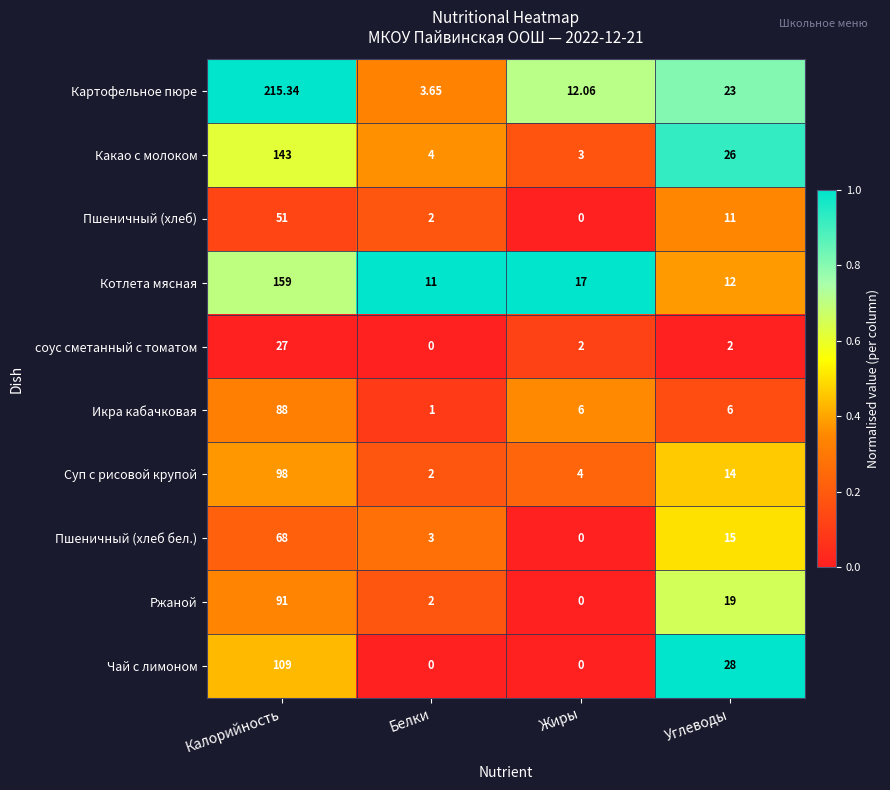

How many data points does each series have?

4